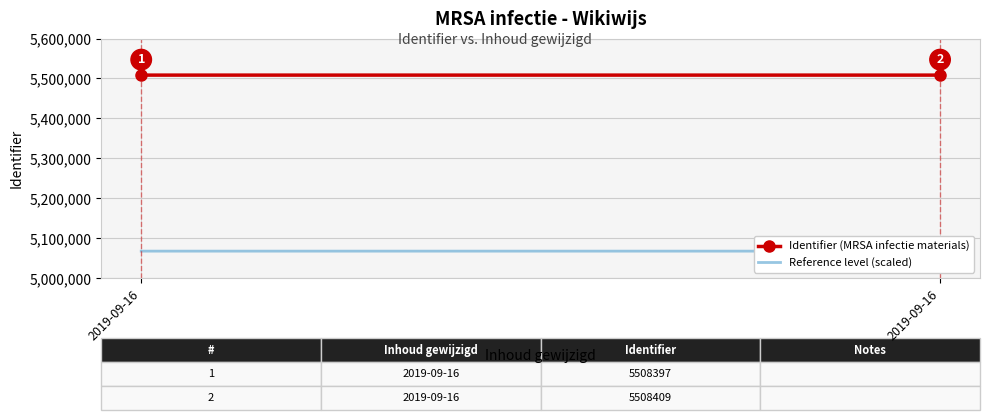

What is the difference between the Reference level (scaled) values at 2019-09-16 and 2019-09-16?

11.0